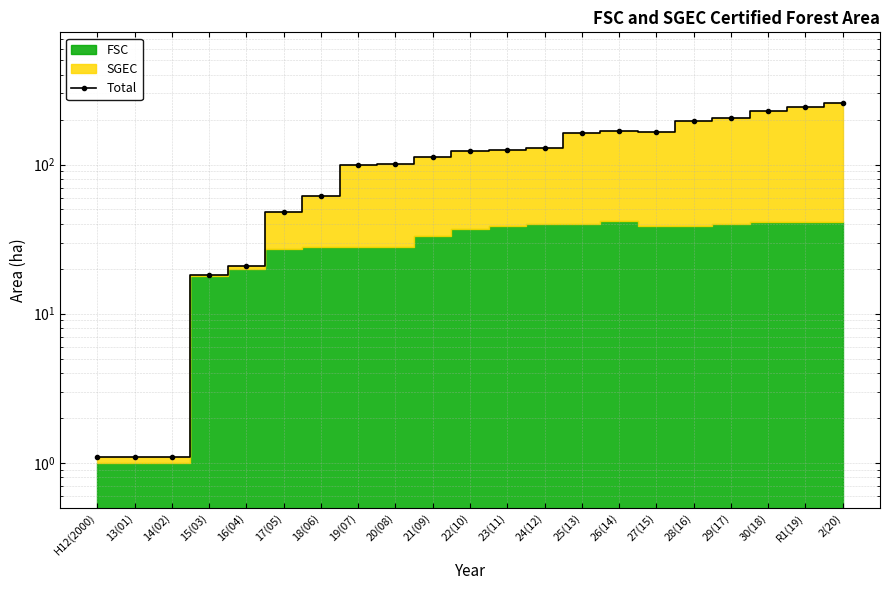

What is the label of the 18th point from the left?

29(17)